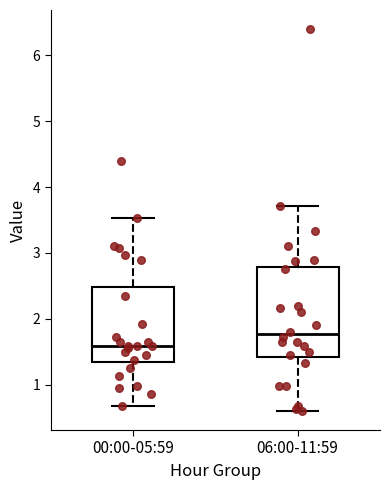

Where does the lower whisker of the box for 06:00-11:59 end on the y-axis? The values are not printed on the chart, so give them approximately, as read against the axis.

0.6